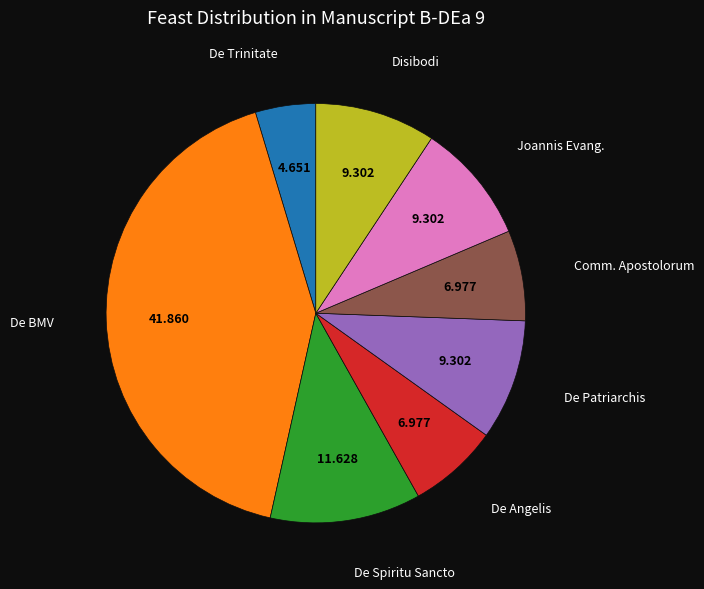

Does any single category account for the majority?

No